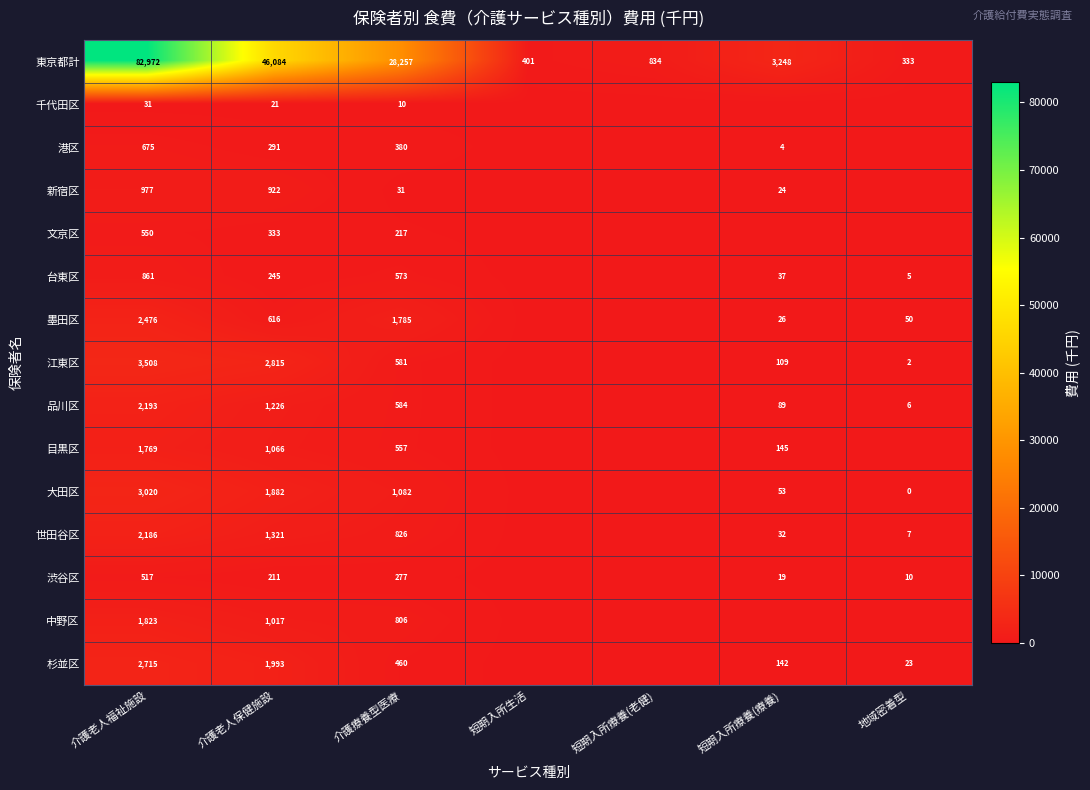

The 東京都計 series shows 28257 at 介護療養型医療. True or false?

True